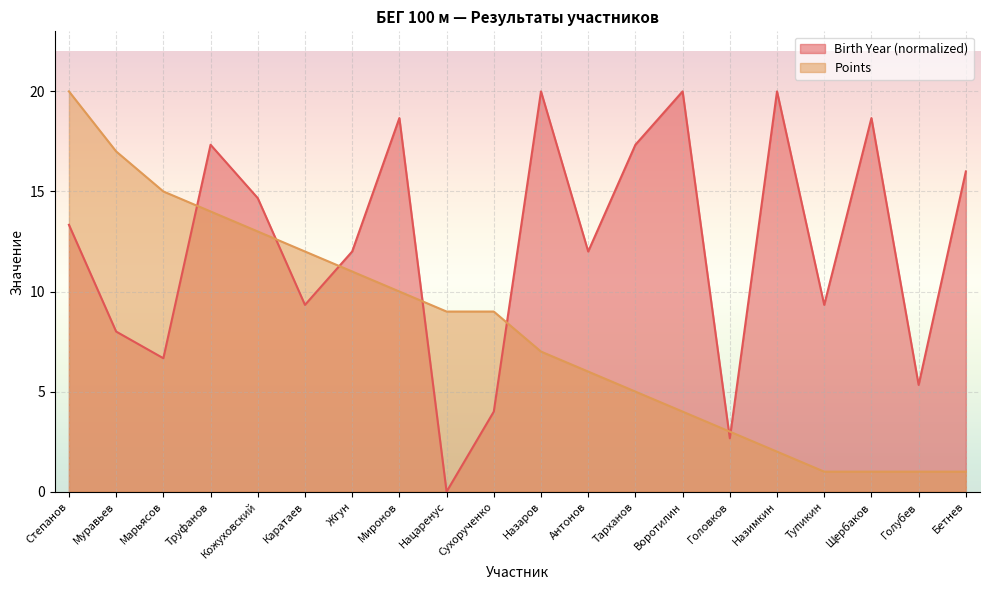

Rank the series at Сухорученко from highest to lowest value.

Points, Birth Year (normalized)